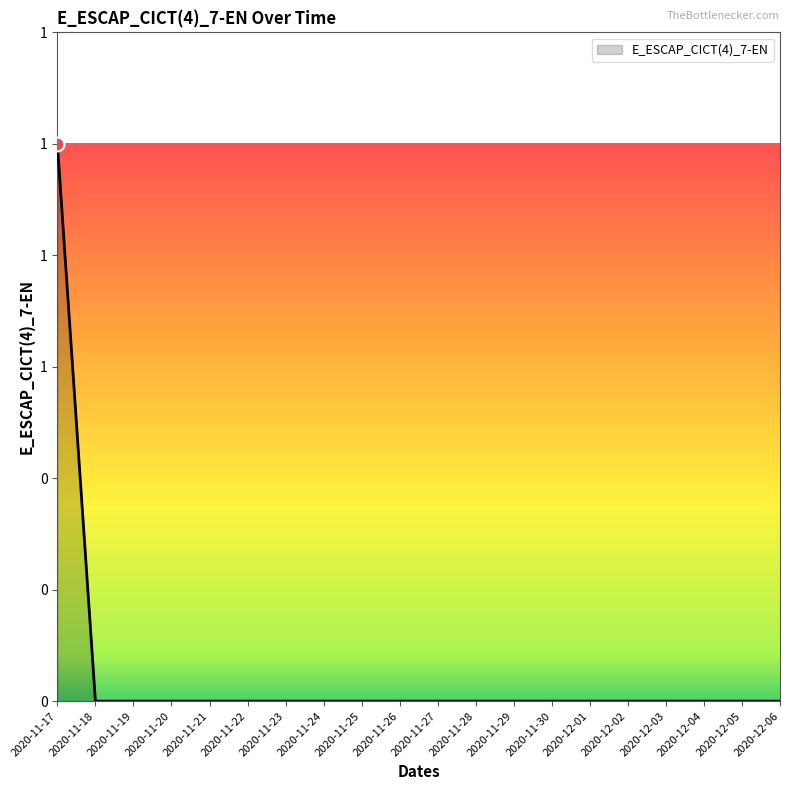

At which category does the chart reach its peak across all series?

2020-11-17